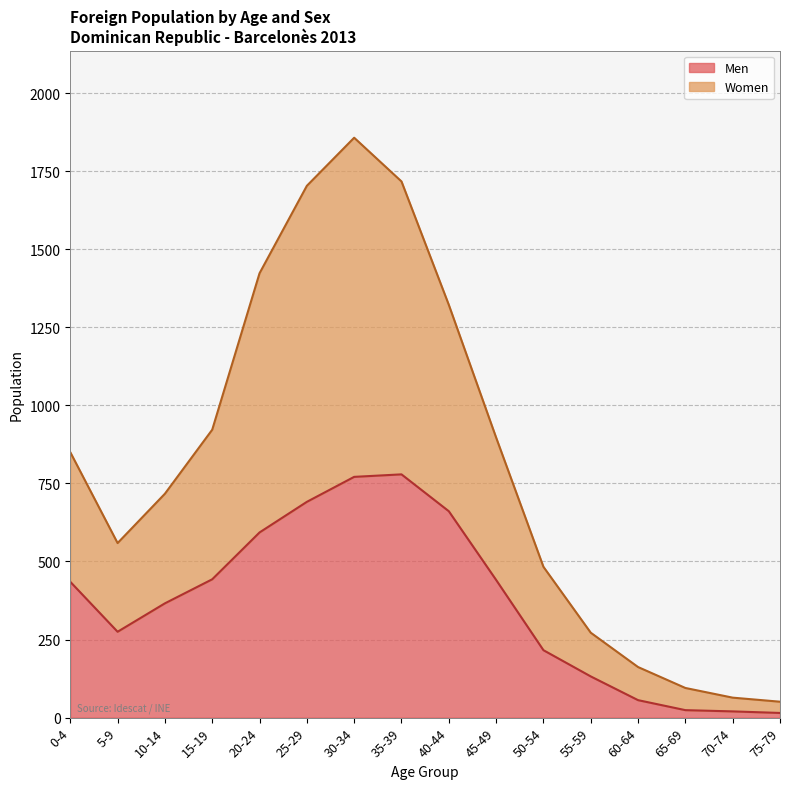

What is the label of the 14th point from the left?

65-69